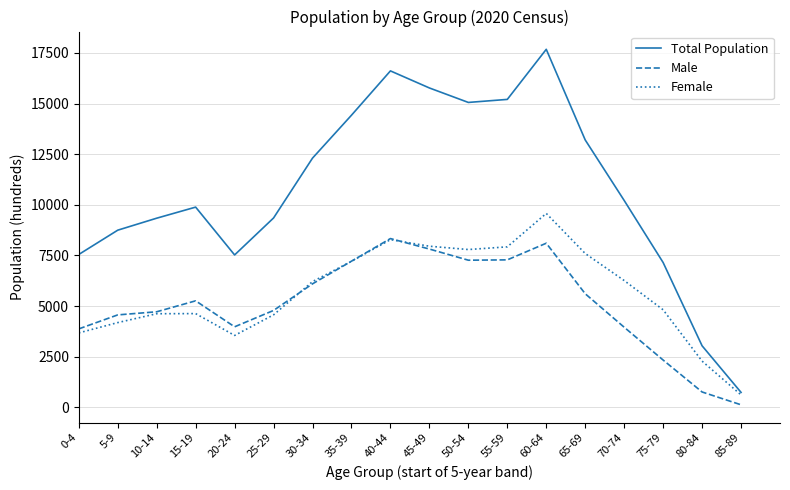

Is the value of Male at 55-59 greater than the value of Female at 60-64?

No